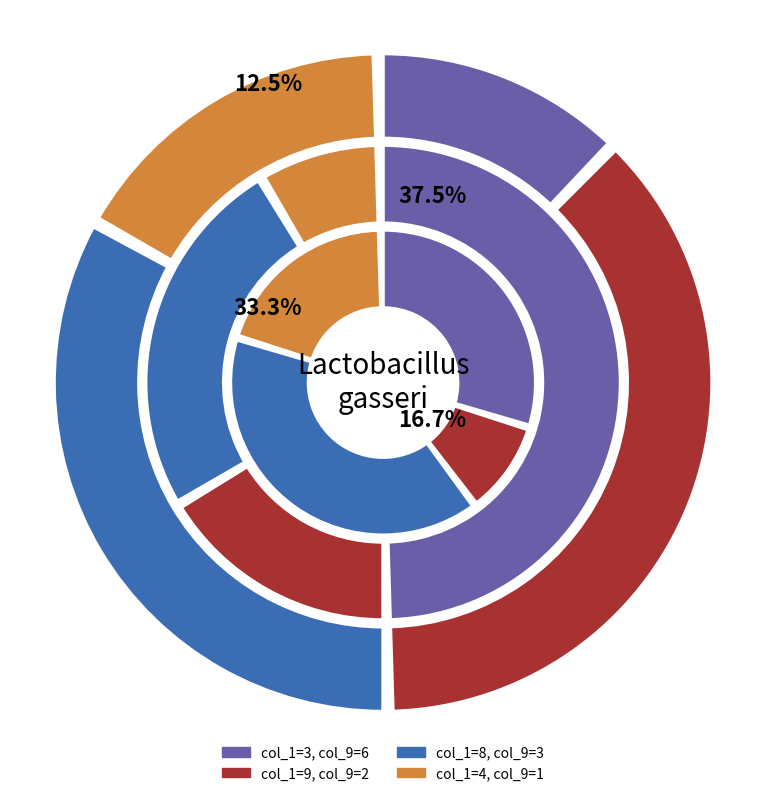

Is there a majority slice in this chart?

No